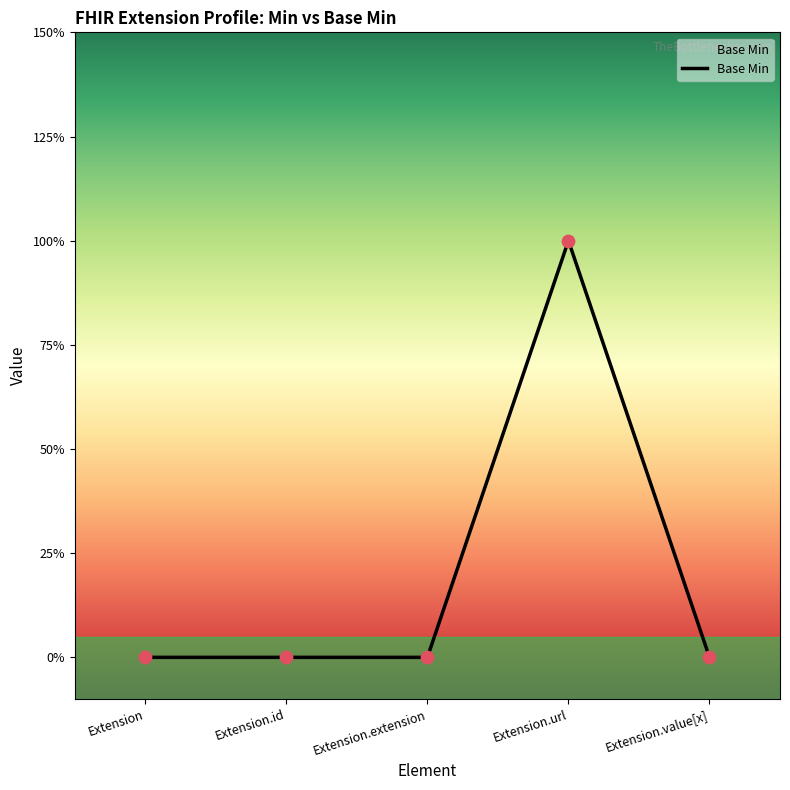

Between Extension.id and Extension.value[x], which is larger?

Extension.id